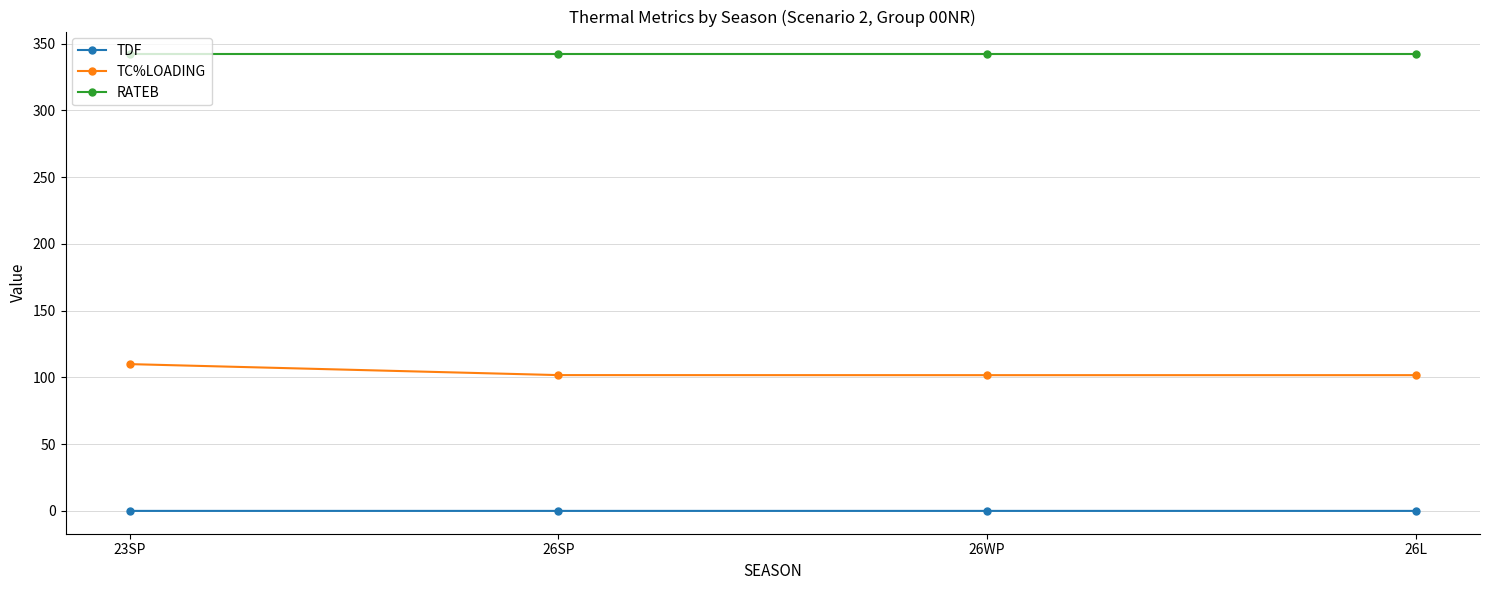

What is the sum of all TDF values?

0.3